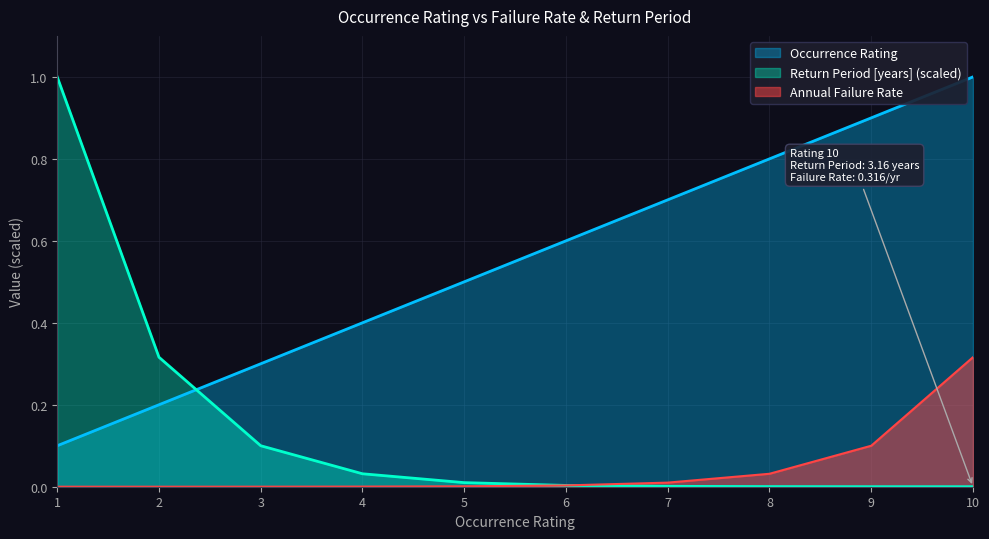

Between 10 and 6, which is larger?

10